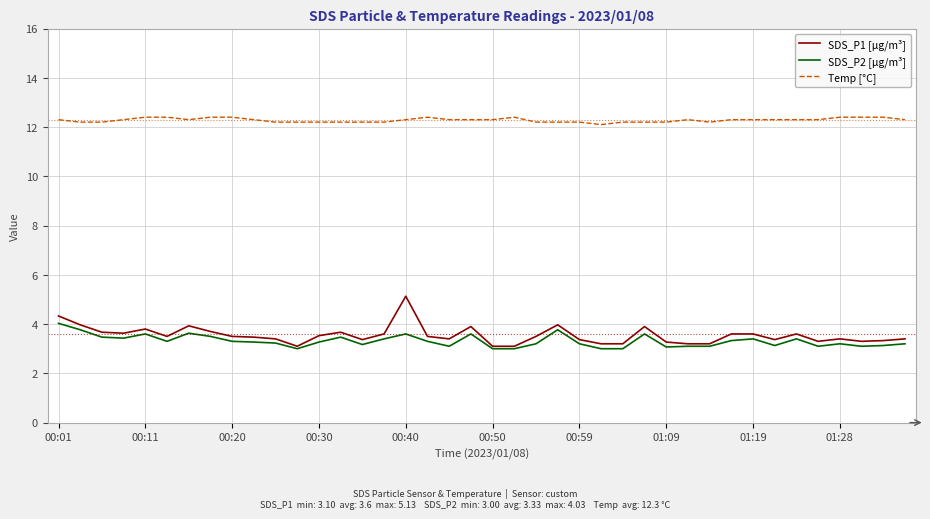

Count the number of categories in the chart.

40